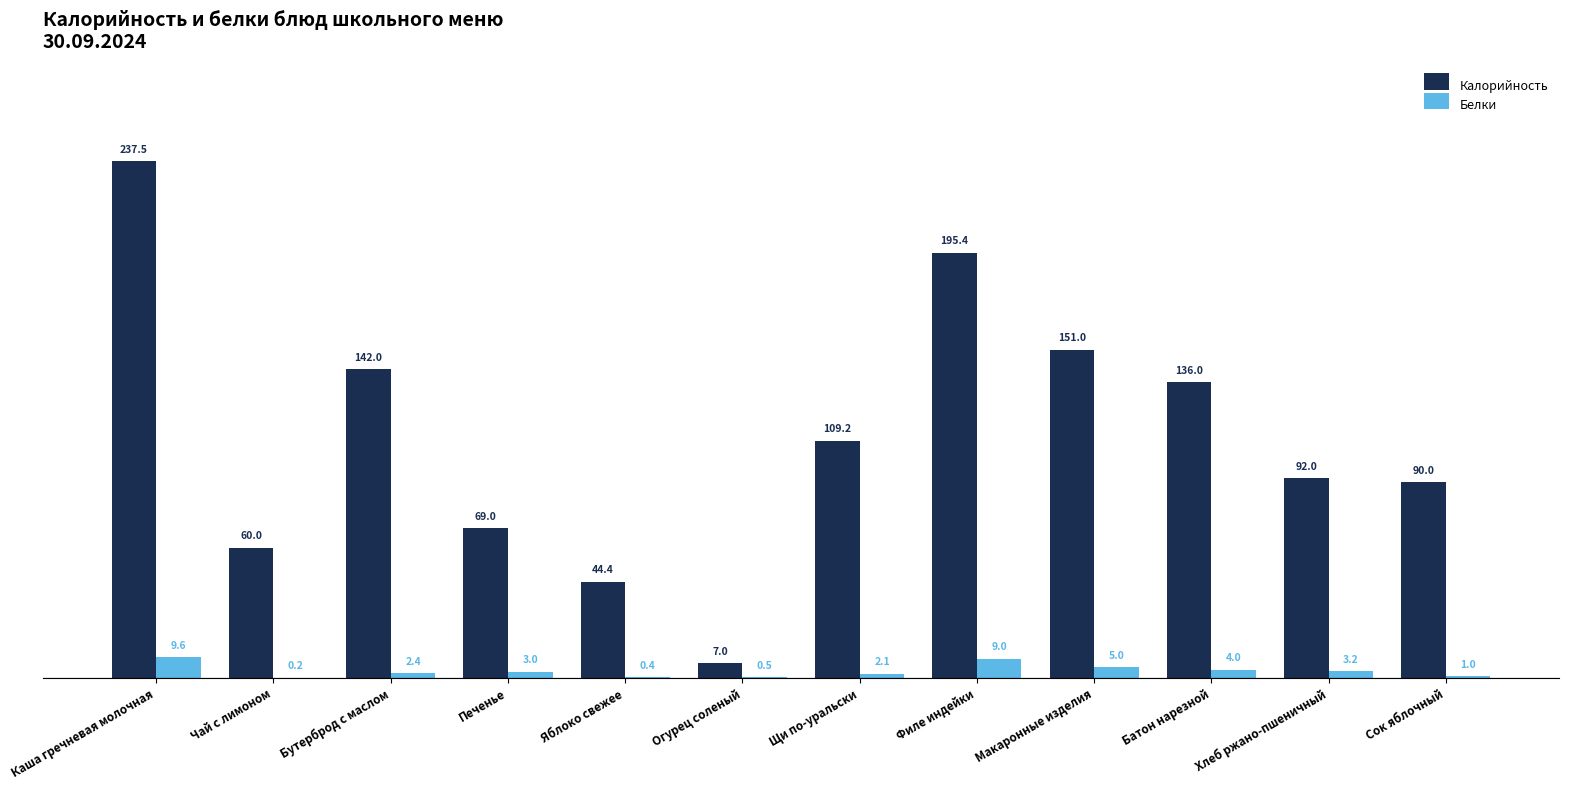

Count the number of categories in the chart.

12